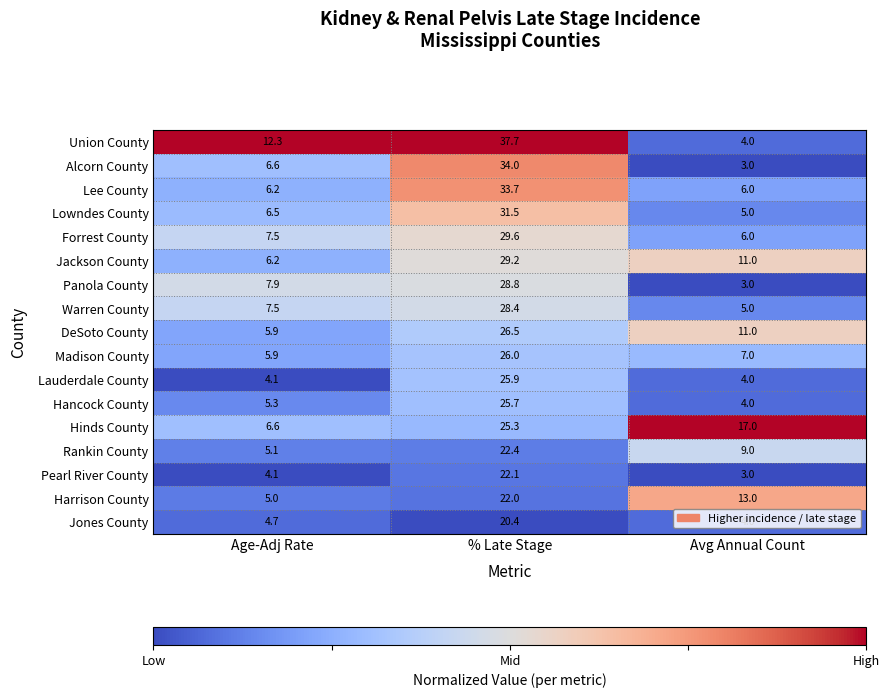

What is the spread (max minus min) of values at Age-Adj Rate?

8.2